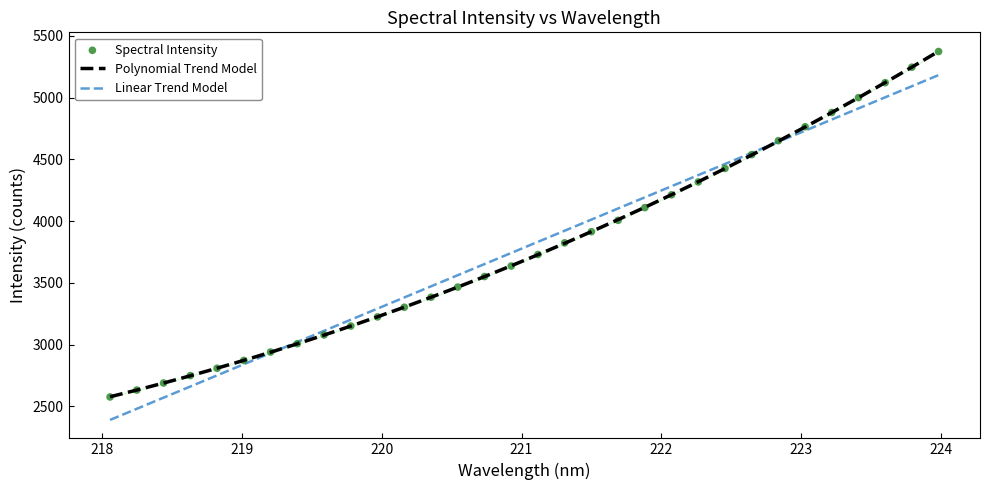

What is the total value across all series at 222?

8588.4